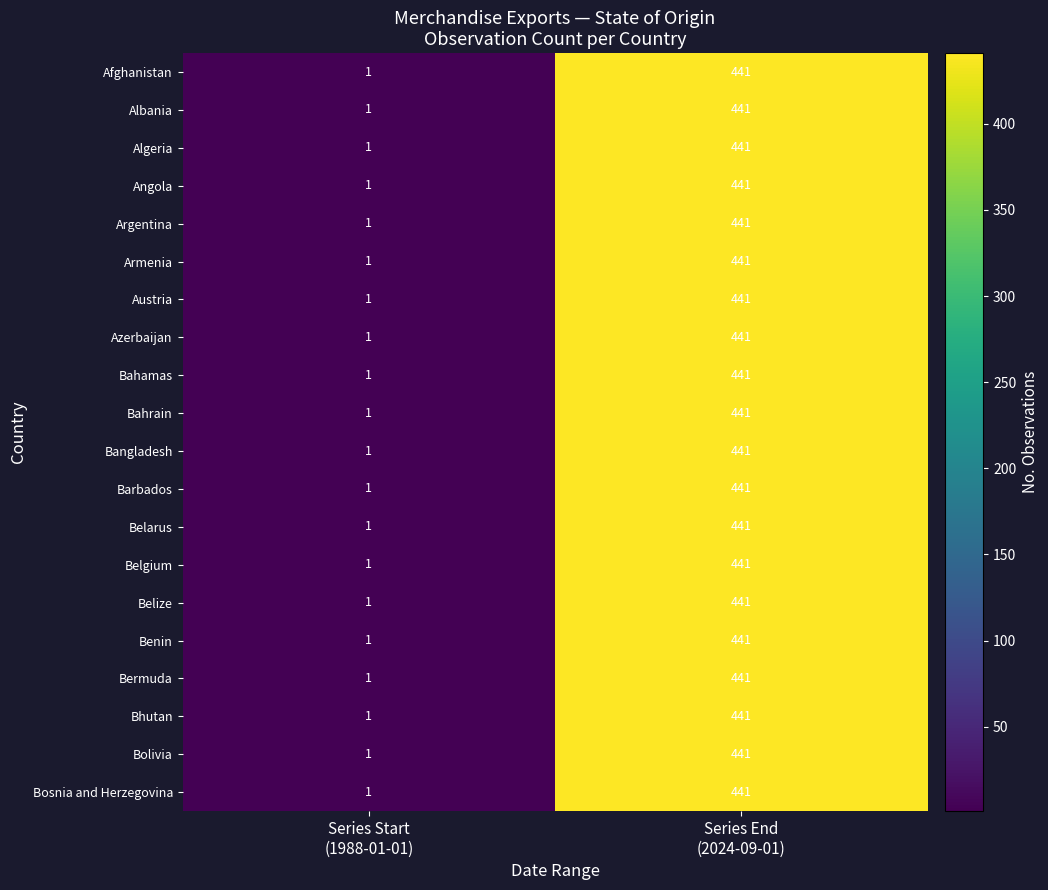

What is the sum of all Benin values?

442